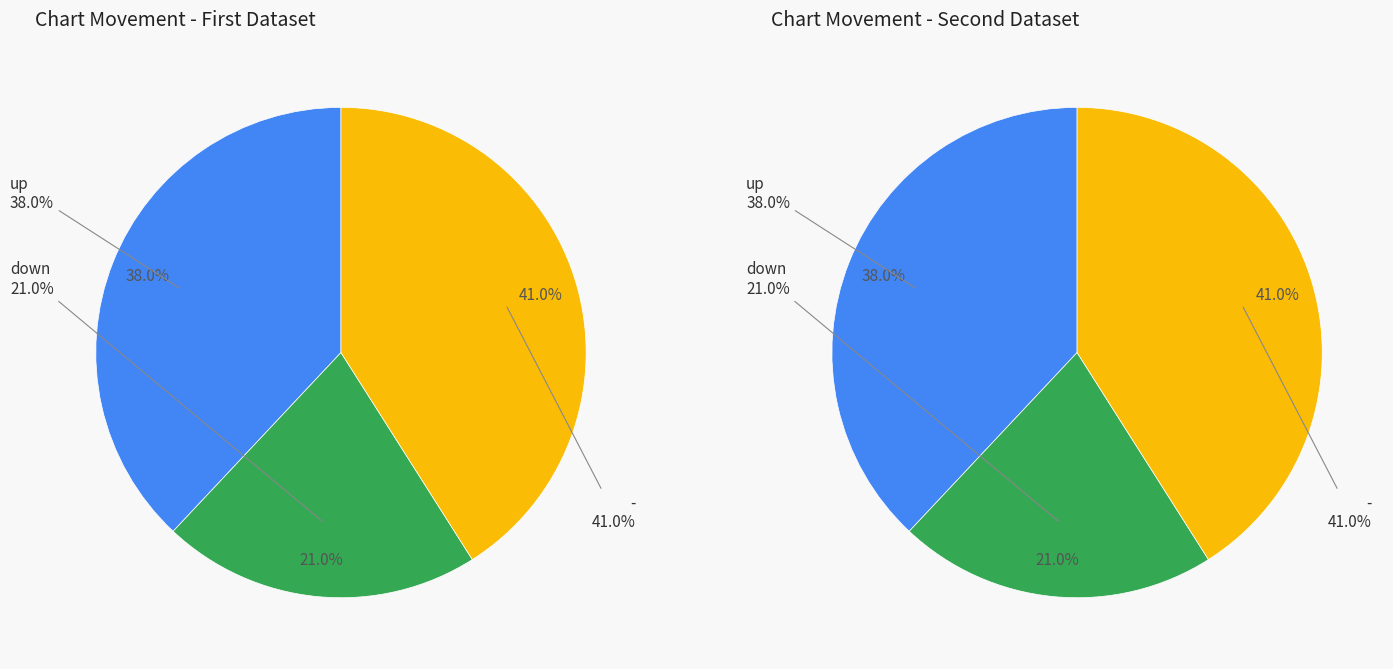

To the nearest percent, what portion does down represent?

21%